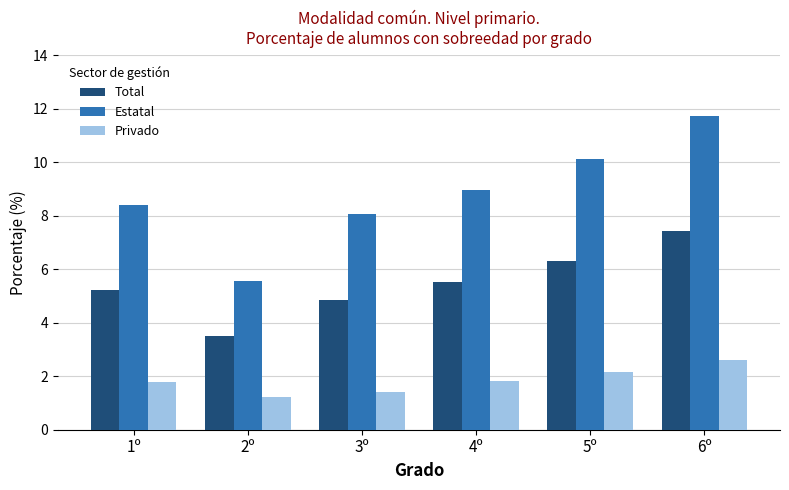

List the series in order of their overall mean, lowest first.

Privado, Total, Estatal